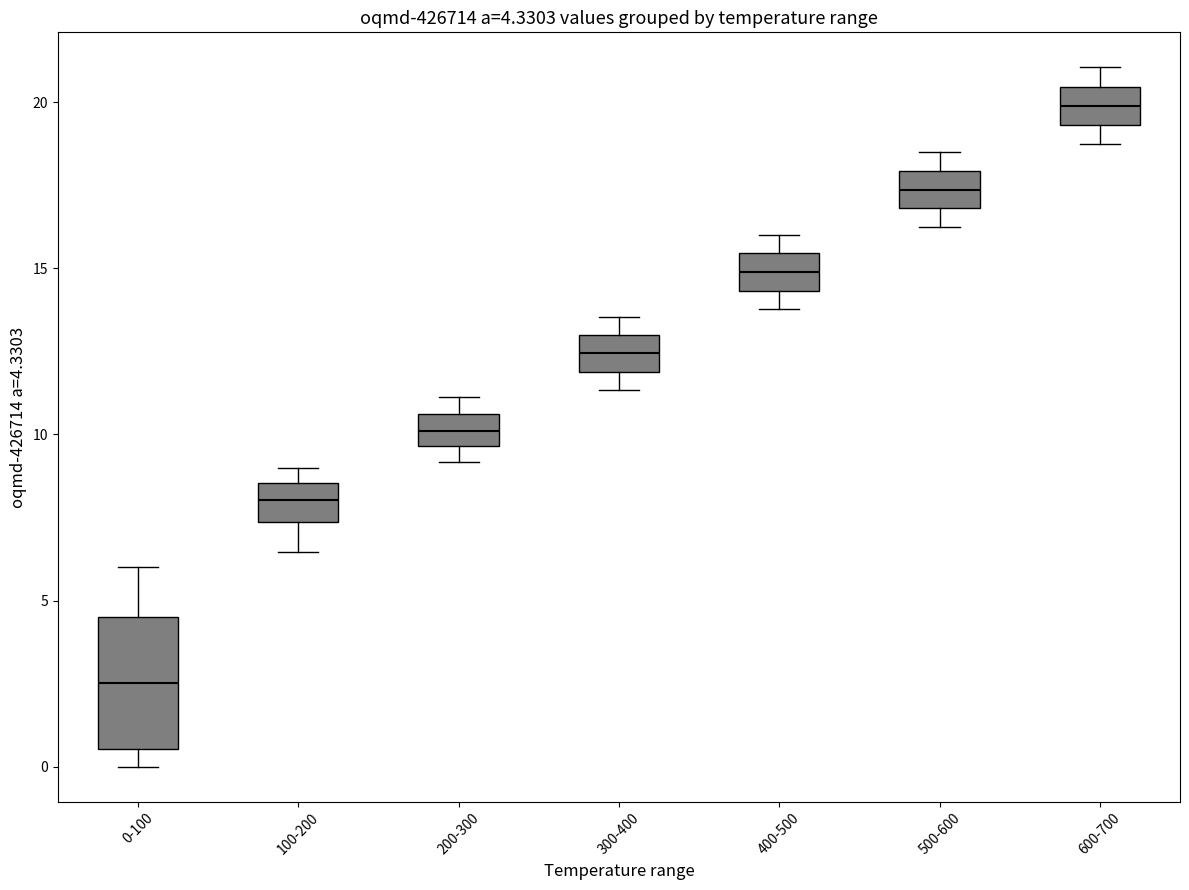

Which box has the highest median line?

600-700